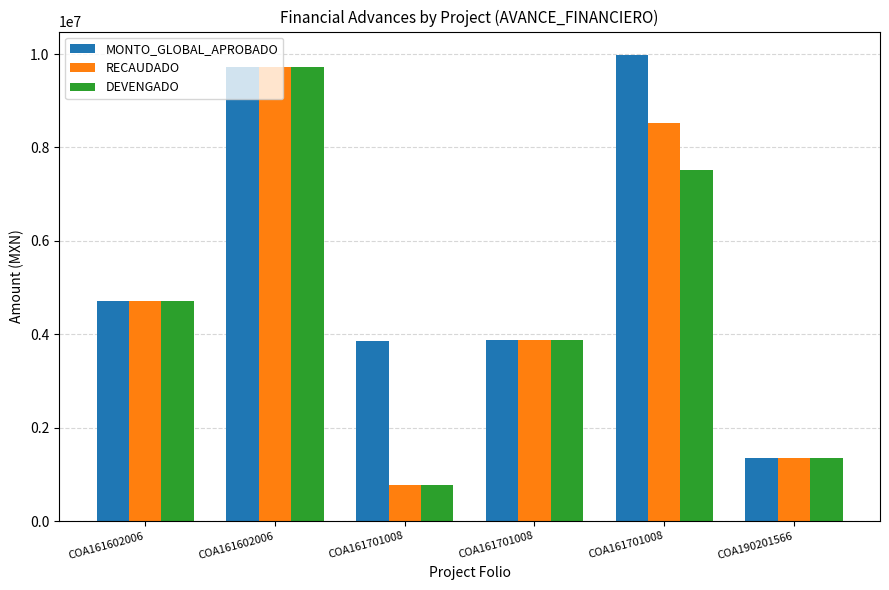

How many data points in RECAUDADO are less than 4717250?

3